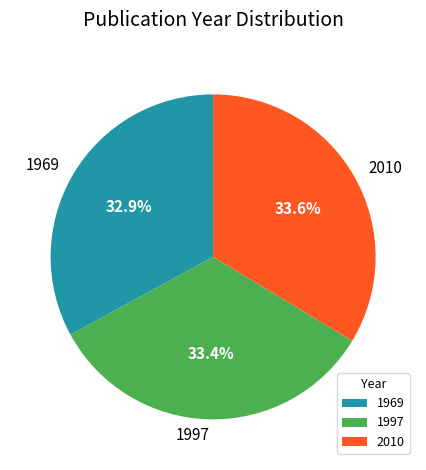

Count the number of slices in the pie.

3